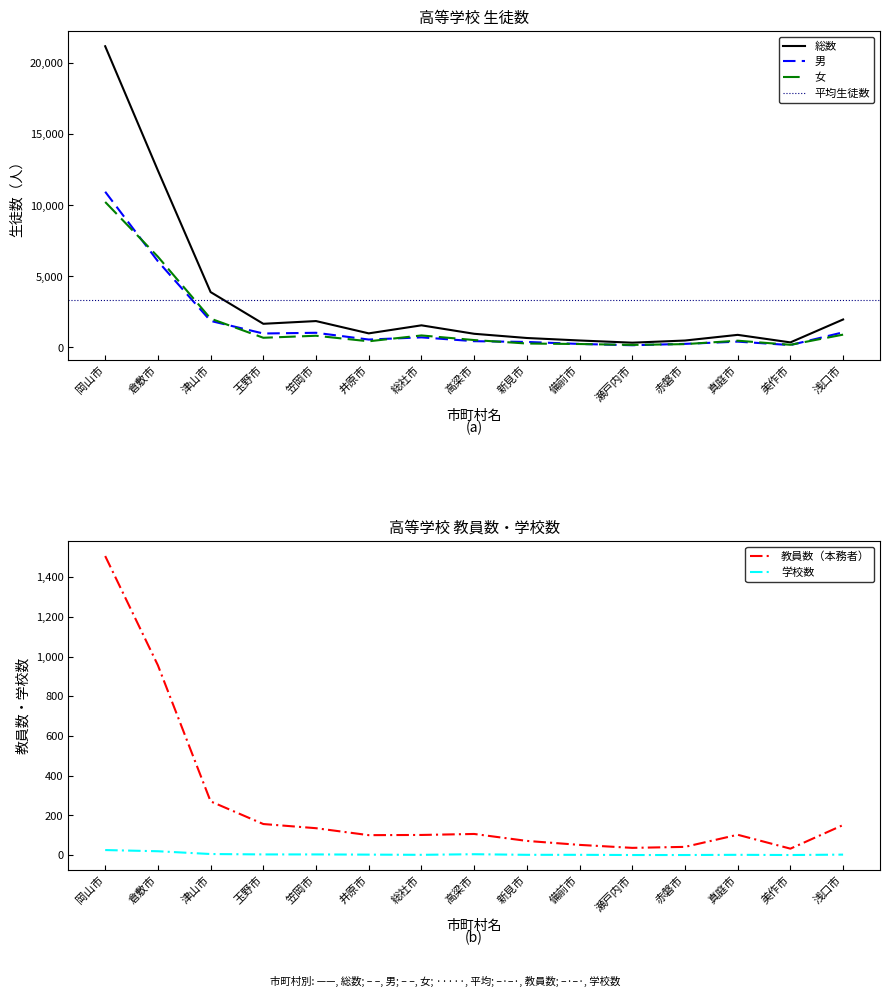

At which category is the sum across all series the highest?

岡山市